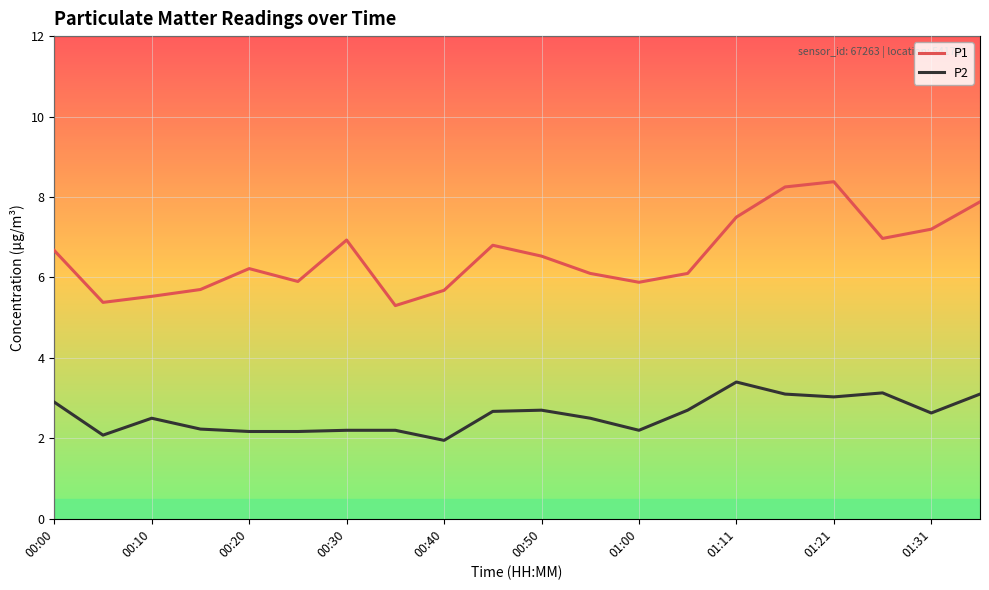

True or false: P2 and P1 cross at least once.

False